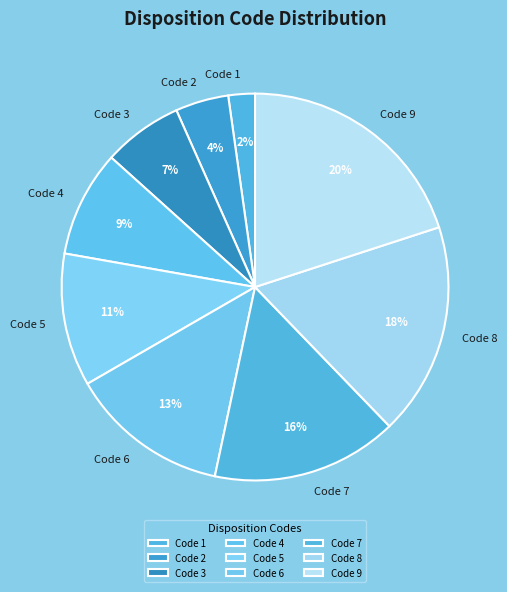

Rank the categories by value from lowest to highest.

Code 1, Code 2, Code 3, Code 4, Code 5, Code 6, Code 7, Code 8, Code 9